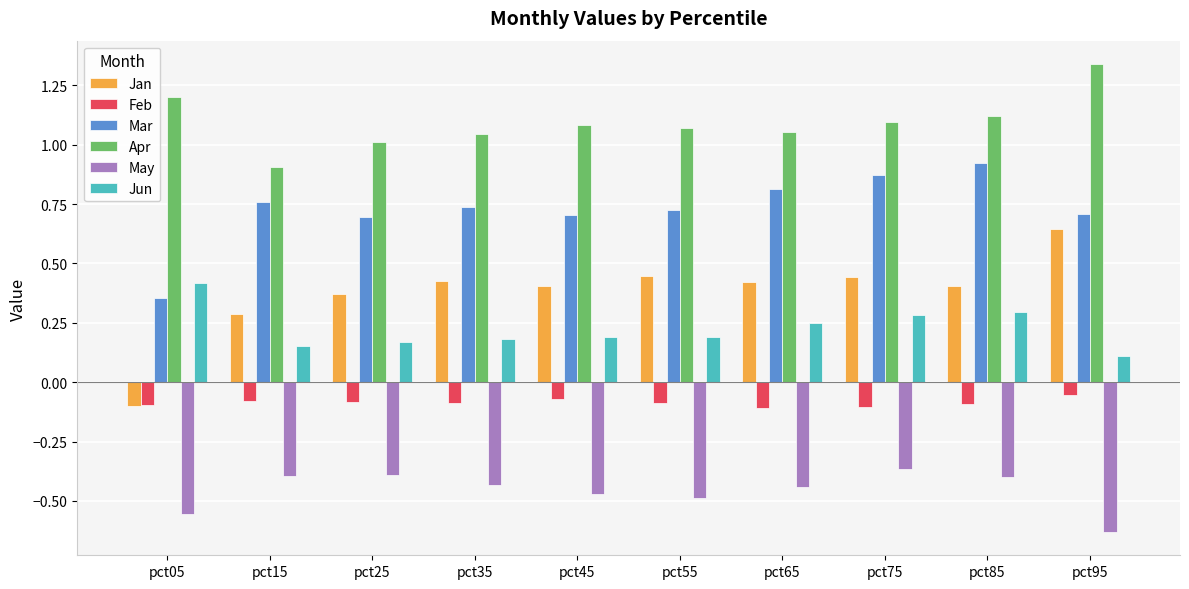

Which series has the largest total across all categories?

Apr